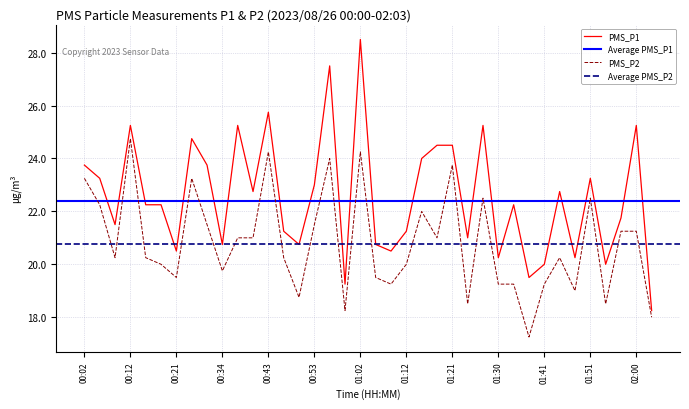

Reading right to left, list all the values displayed in this chart.

PMS_P1: 02:03=18.2	02:00=25.2	01:57=21.8	01:54=20.0	01:51=23.2	01:48=20.2	01:44=22.8	01:41=20.0	01:37=19.5	01:34=22.2	01:30=20.2	01:27=25.2	01:25=21.0	01:21=24.5	01:18=24.5	01:15=24.0	01:12=21.2	01:08=20.5	01:05=20.8	01:02=28.5	00:59=19.2	00:56=27.5	00:53=23.0	00:50=20.8	00:46=21.2	00:43=25.8	00:40=22.8	00:37=25.2	00:34=20.8	00:31=23.8	00:27=24.8	00:21=20.5	00:18=22.2	00:15=22.2	00:12=25.2	00:09=21.5	00:06=23.2	00:02=23.8
PMS_P2: 02:03=18.0	02:00=21.2	01:57=21.2	01:54=18.5	01:51=22.5	01:48=19.0	01:44=20.2	01:41=19.2	01:37=17.2	01:34=19.2	01:30=19.2	01:27=22.5	01:25=18.5	01:21=23.8	01:18=21.0	01:15=22.0	01:12=20.0	01:08=19.2	01:05=19.5	01:02=24.2	00:59=18.2	00:56=24.0	00:53=21.5	00:50=18.8	00:46=20.2	00:43=24.2	00:40=21.0	00:37=21.0	00:34=19.8	00:31=21.5	00:27=23.2	00:21=19.5	00:18=20.0	00:15=20.2	00:12=24.8	00:09=20.2	00:06=22.2	00:02=23.2